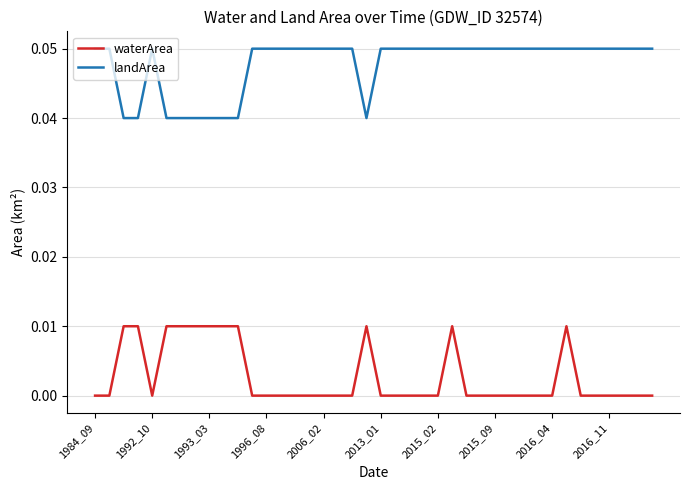

What are all the series names shown in the legend?

waterArea, landArea